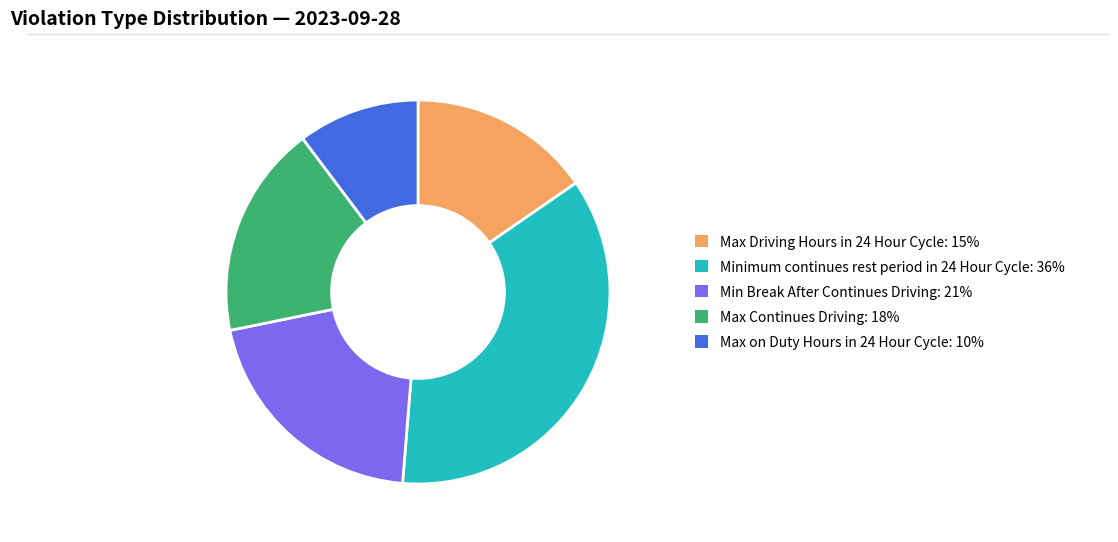

Does any single category account for the majority?

No